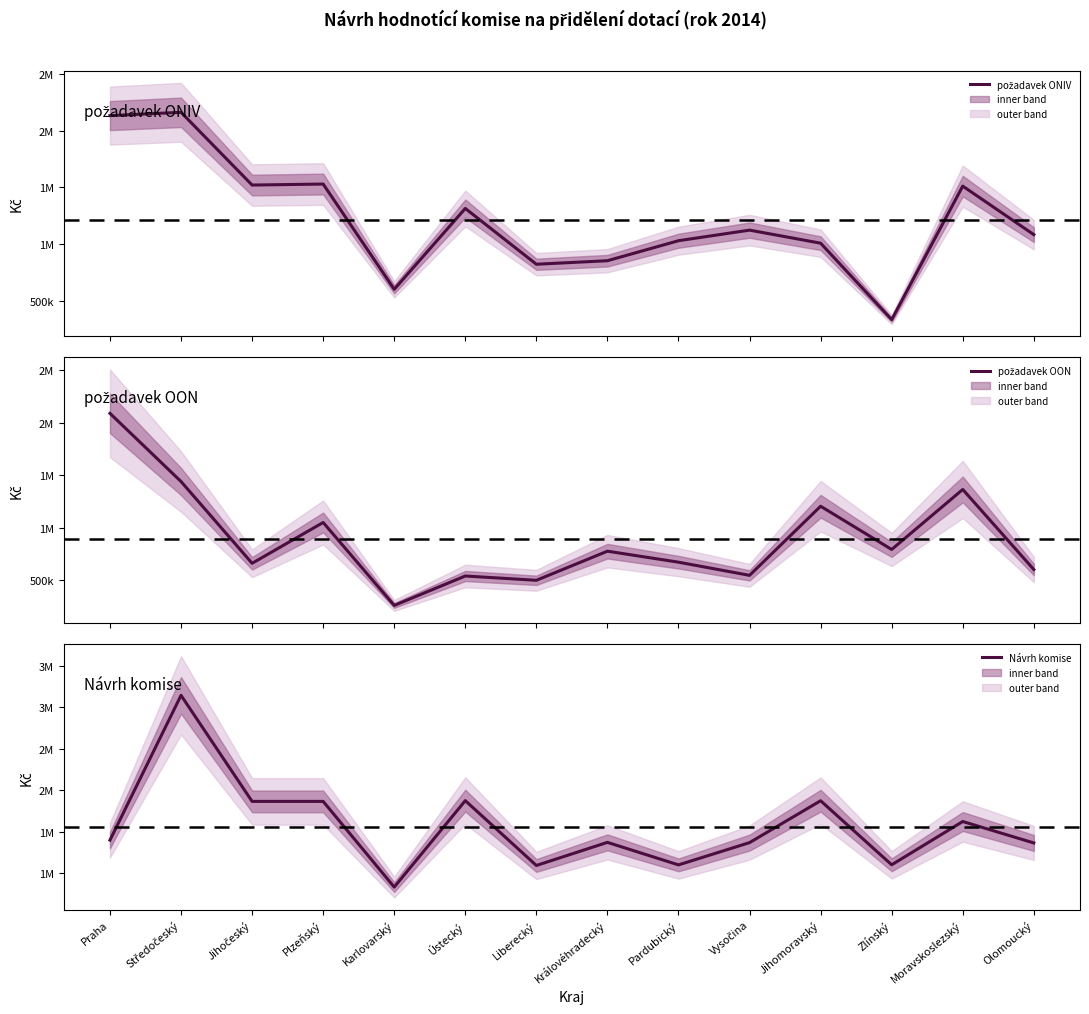

How many interior local peaks does the Návrh komise series have?

5